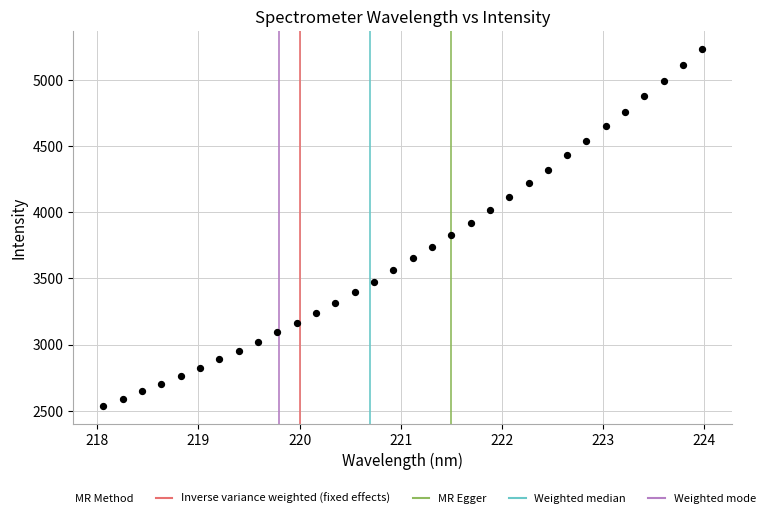

What is the range of Y values (max minus min)?

2699.3